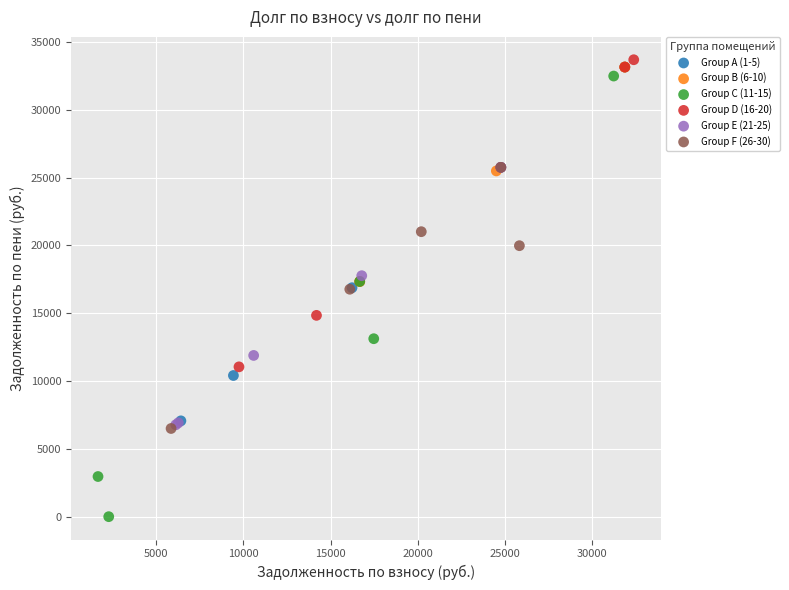

Which series has the widest spread of Y values?

Group C (11-15)